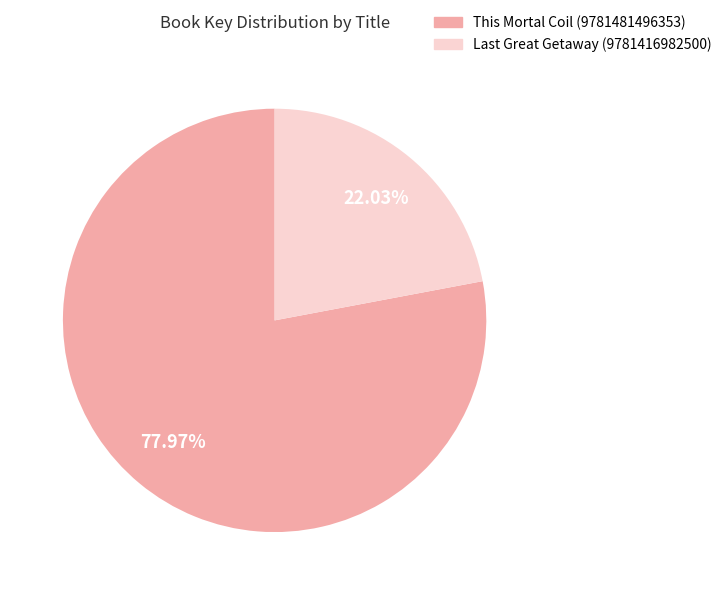

How many segments does this pie chart have?

2